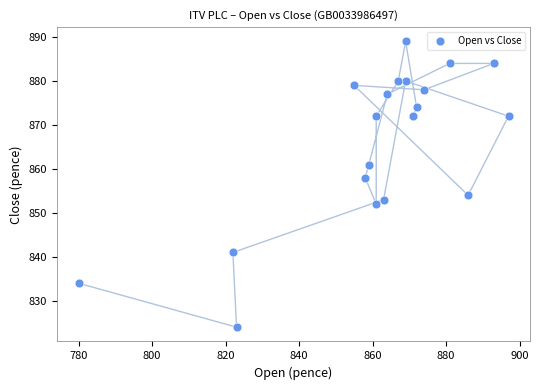

What is the range of X values (max minus min)?

117